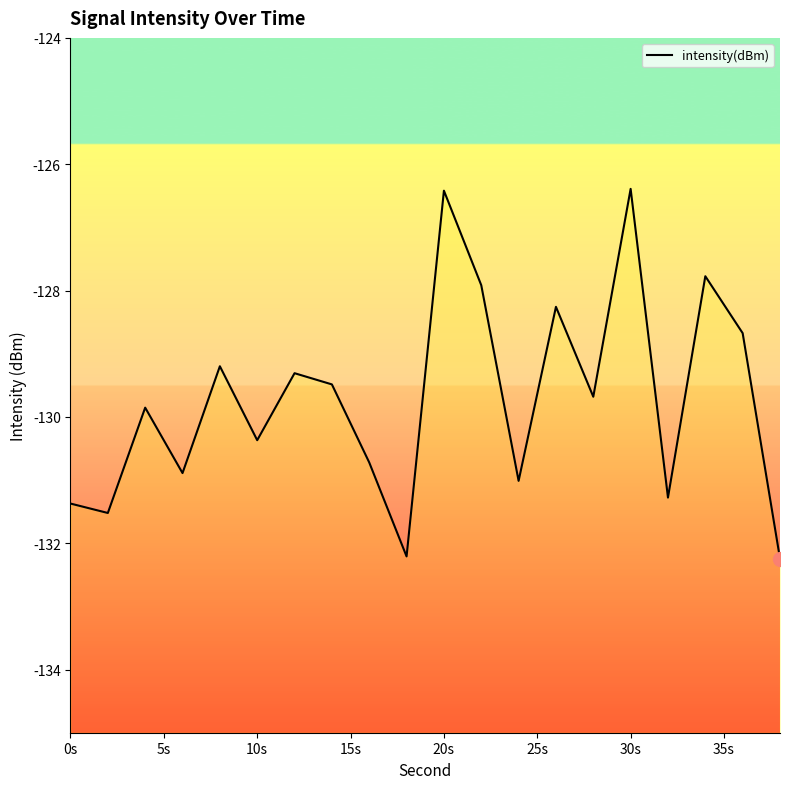

The chart shows a value of -170.8 at 16. True or false?

False